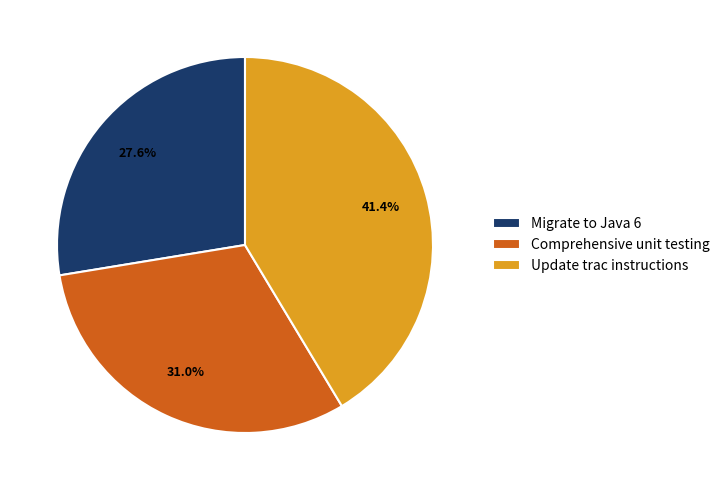

To the nearest percent, what is the difference between the Migrate to Java 6 and Update trac instructions slice percentages?

14%